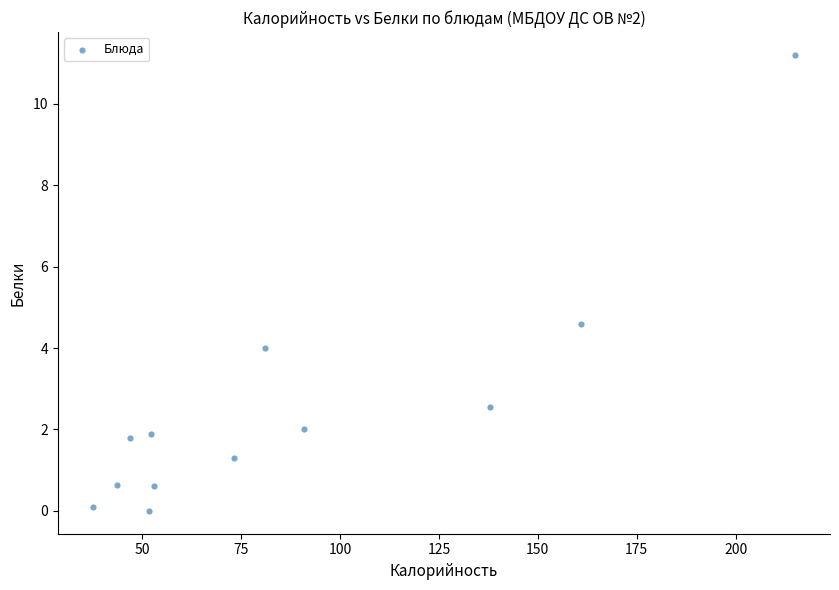

What is the range of X values (max minus min)?

177.5